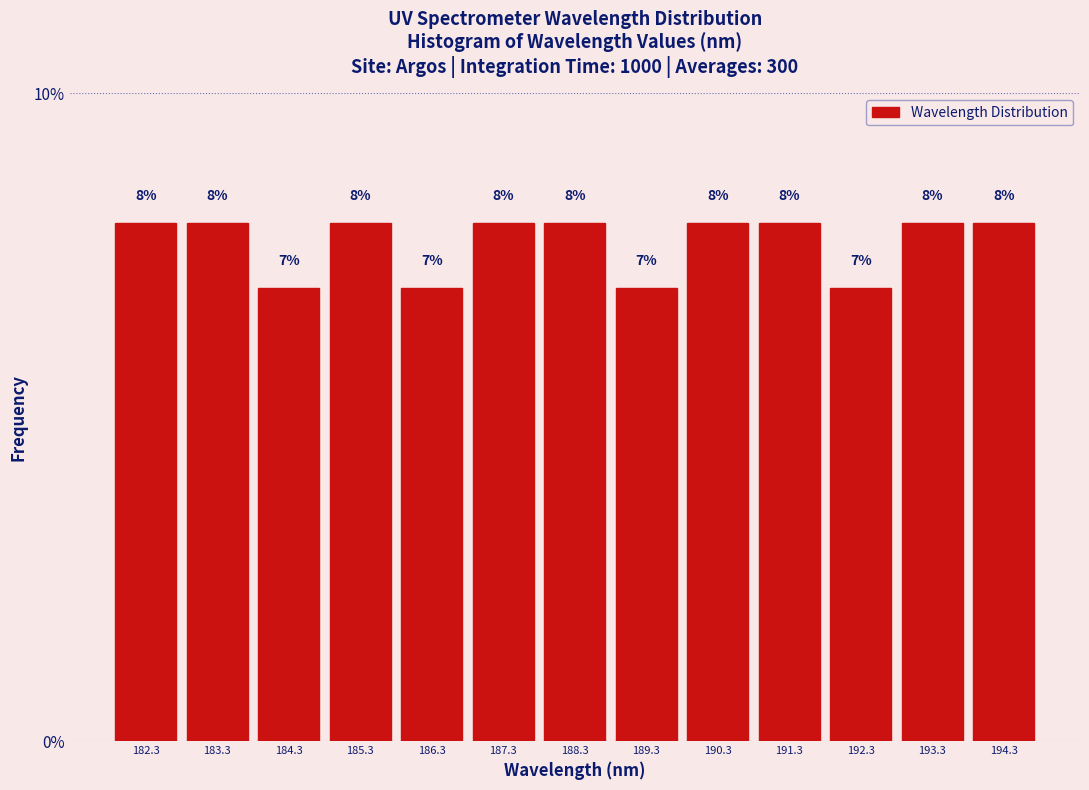

Reading left to right, list every bar in this chart as the range it spans on the x-axis followed by its height. The bar edges are not printed on the chart, so give them approximately, as read against the axis.

181.8 to 182.8: 8
182.8 to 183.8: 8
183.8 to 184.8: 7
184.8 to 185.8: 8
185.8 to 186.8: 7
186.8 to 187.8: 8
187.8 to 188.8: 8
188.8 to 189.8: 7
189.8 to 190.8: 8
190.8 to 191.8: 8
191.8 to 192.8: 7
192.8 to 193.8: 8
193.8 to 194.8: 8